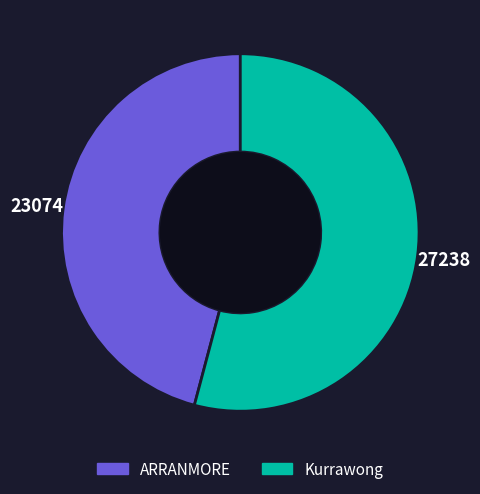

Does ARRANMORE represent more than half of the total?

No